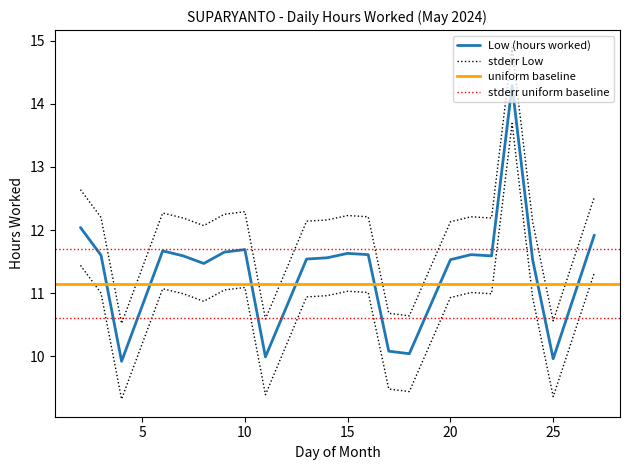

Rank the categories by value from lowest to highest.

4, 25, 11, 18, 17, 8, 20, 24, 13, 14, 7, 22, 3, 16, 21, 15, 9, 6, 10, 27, 2, 23